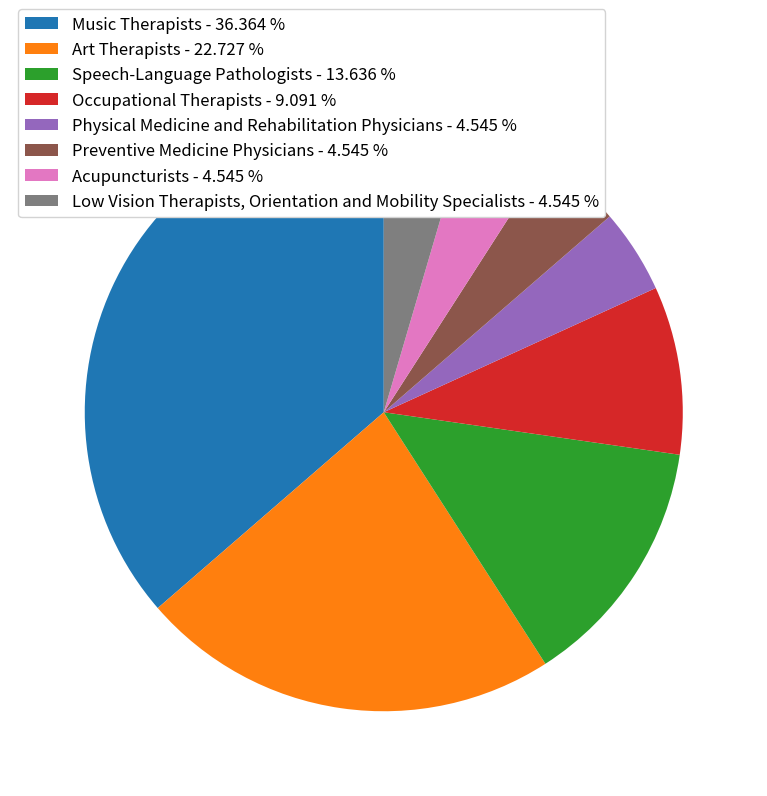

Does any single category account for the majority?

No